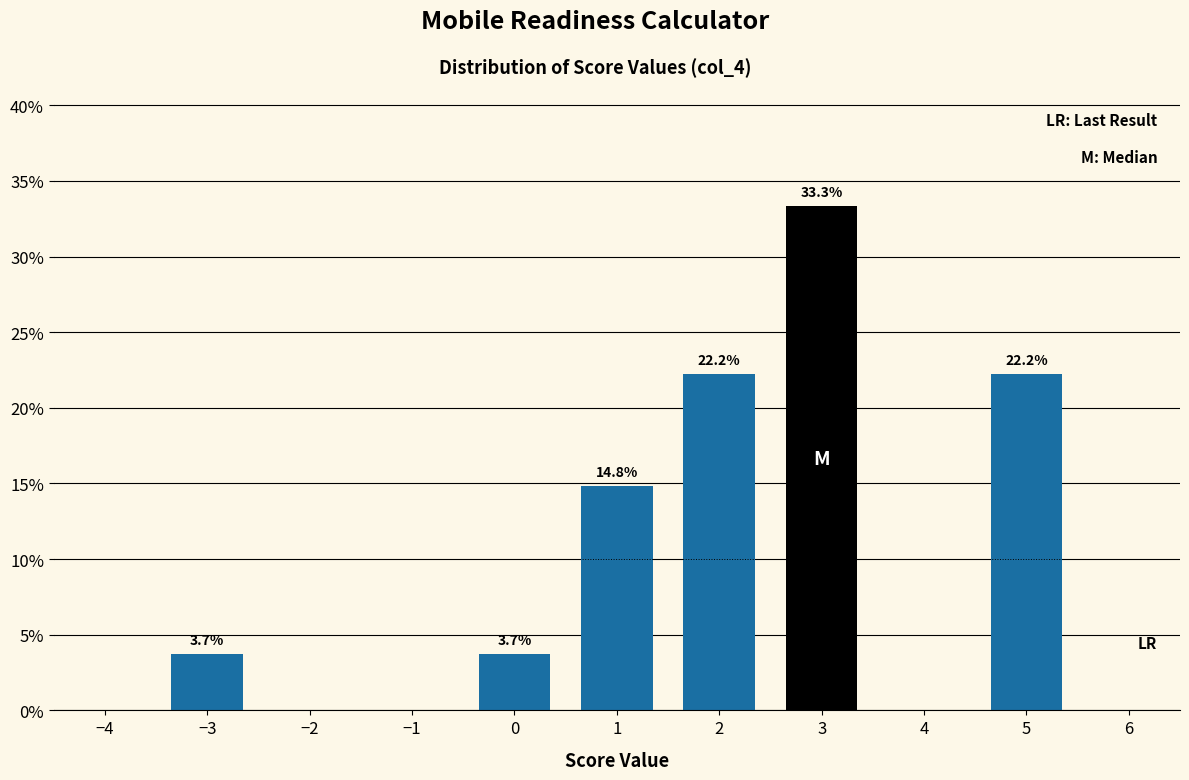

Reading left to right, what are all the values shown in this chart?

−3=3.7	0=3.7	1=14.8	2=22.2	3=33.3	5=22.2